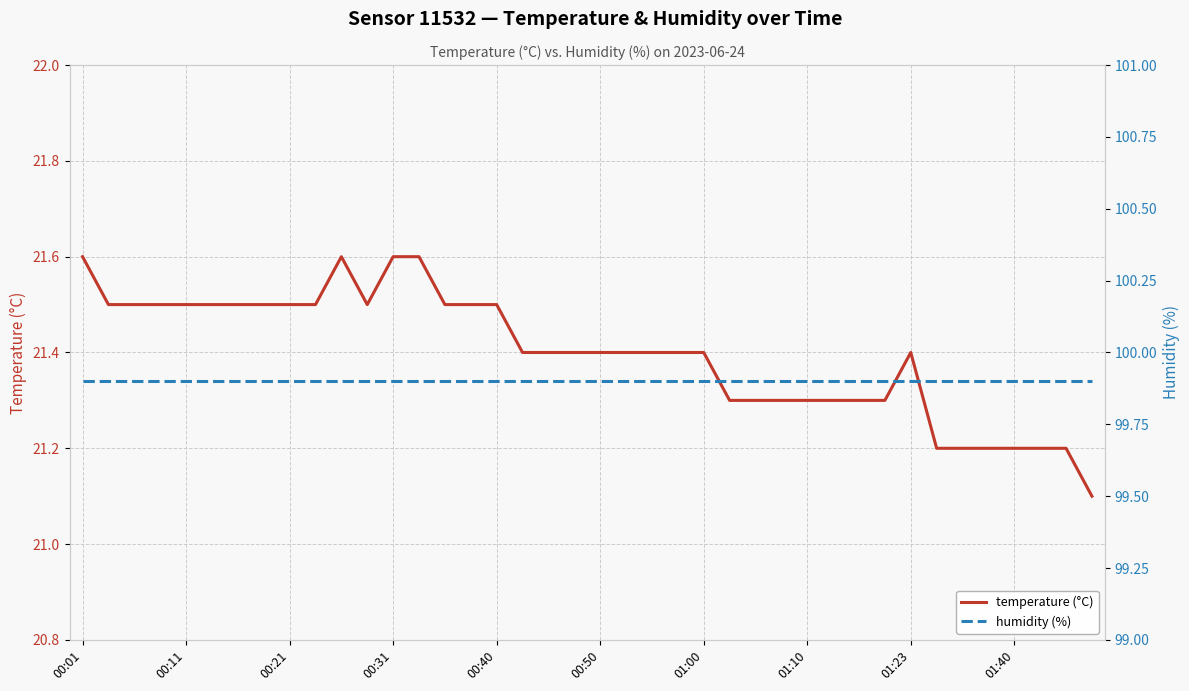

Rank the series by their maximum value, from highest to lowest.

humidity (%), temperature (°C)